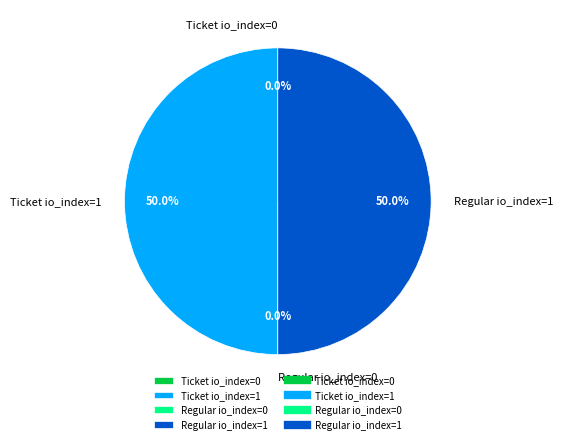

Approximately how many times larger is the value at Ticket io_index=1 compared to Regular io_index=1?

1.0